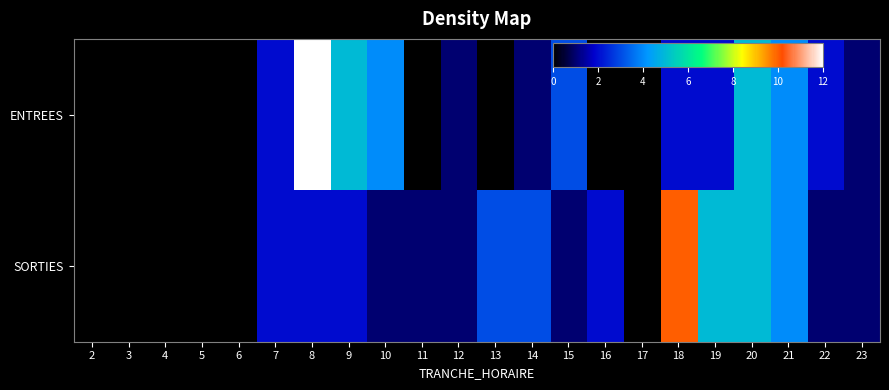

At which category is the sum across all series the highest?

8